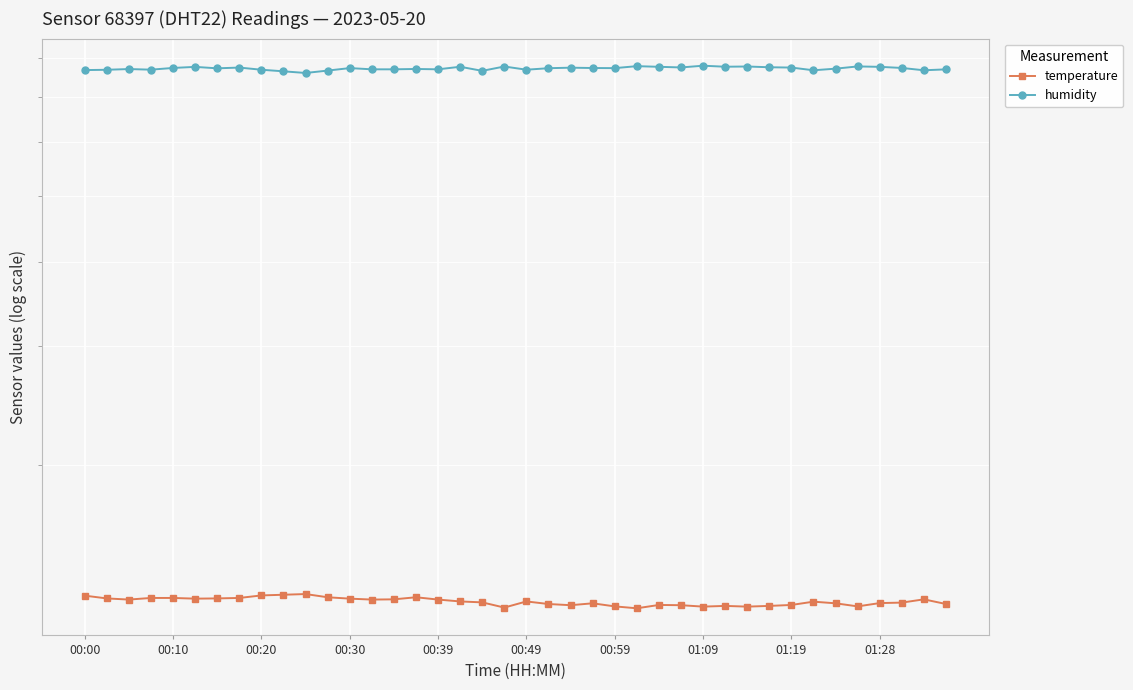

Where does the humidity series first go above 77?

00:10